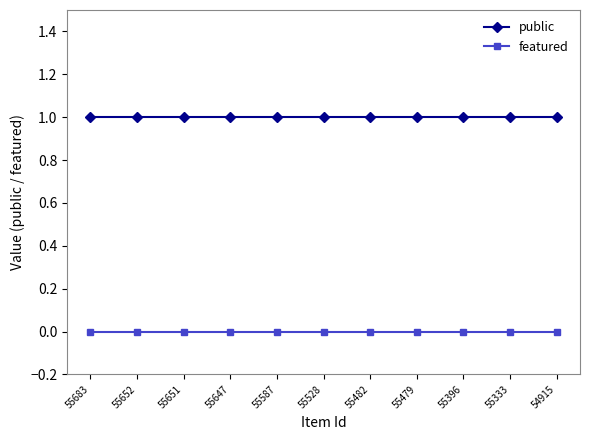

Is it true that public equals 1 at 55647?

True